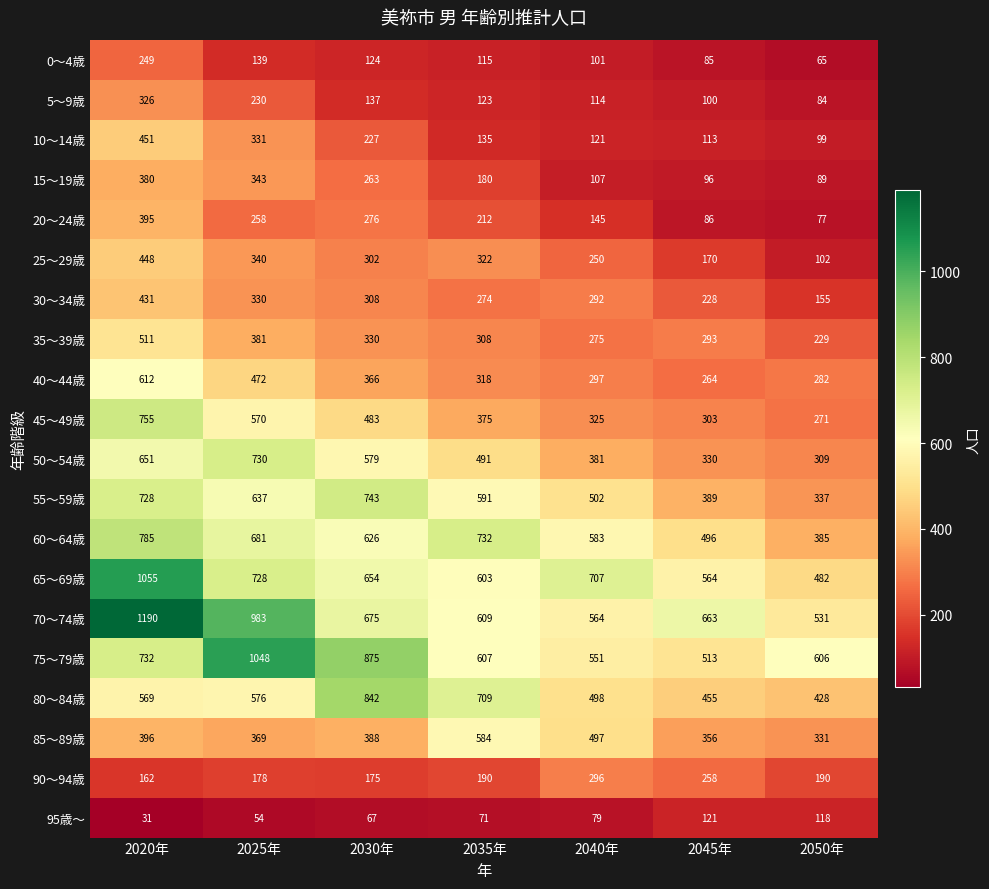

Is it true that 75～79歳 equals 211 at 2045年?

False